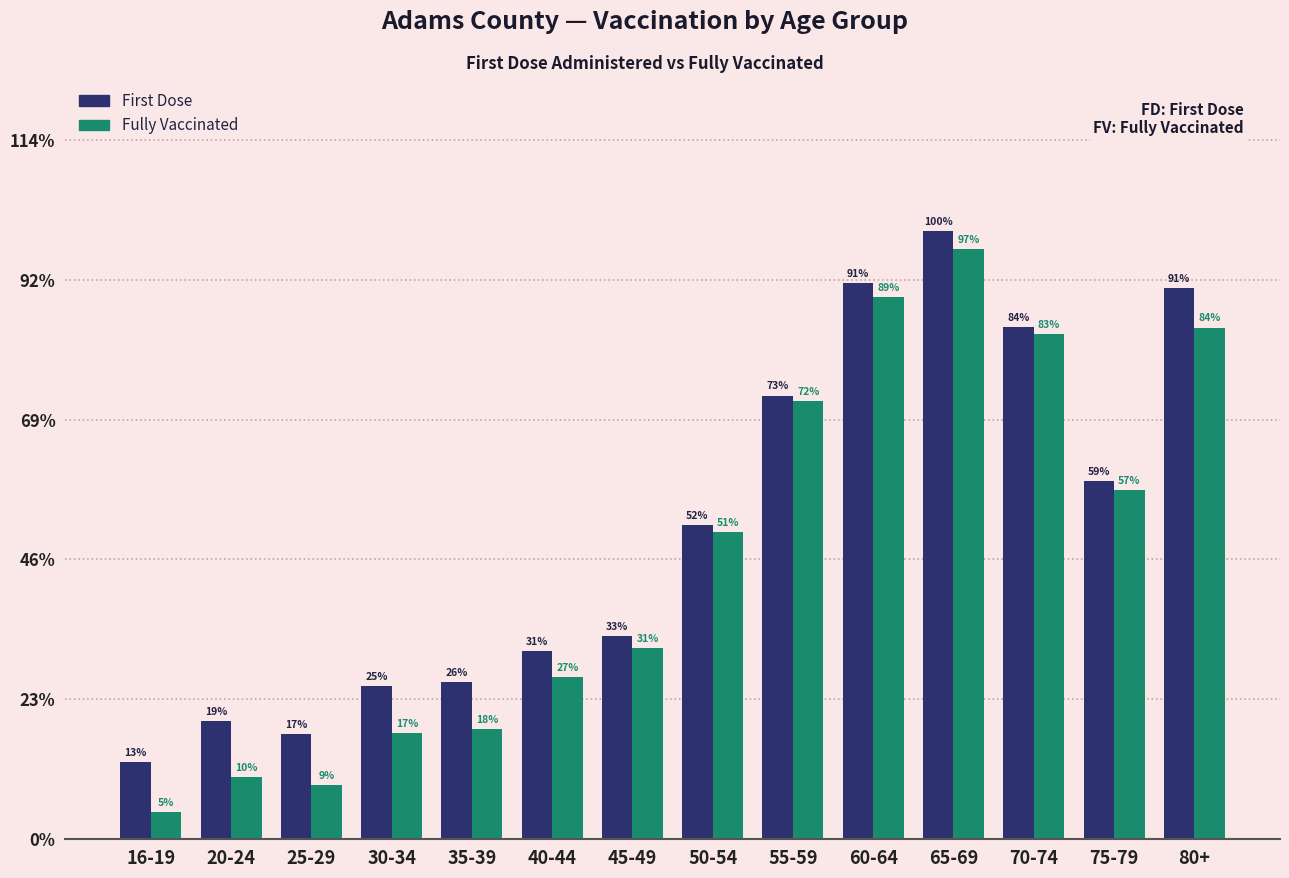

Which series has the largest range (max minus min)?

Fully Vaccinated